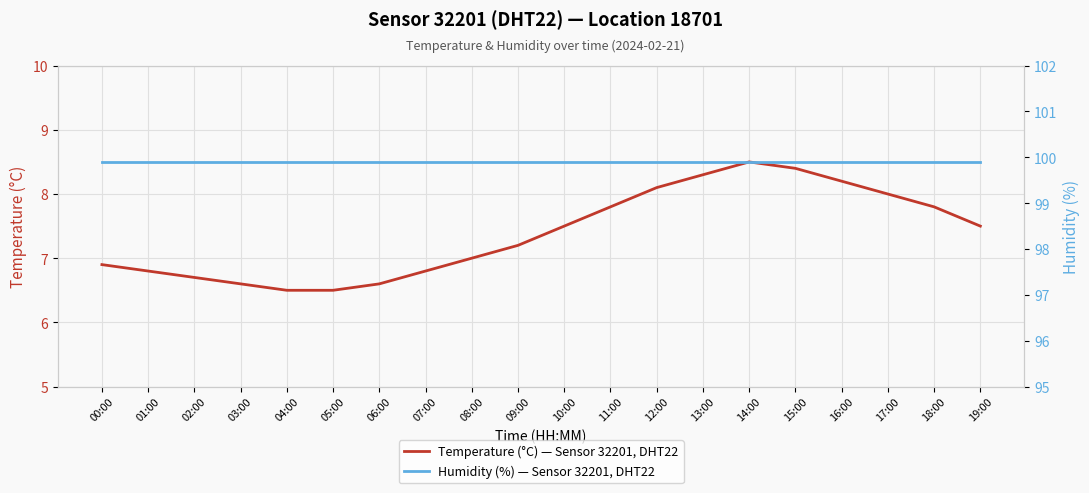

List the series in order of their overall mean, highest first.

Humidity (%) — Sensor 32201, DHT22, Temperature (°C) — Sensor 32201, DHT22